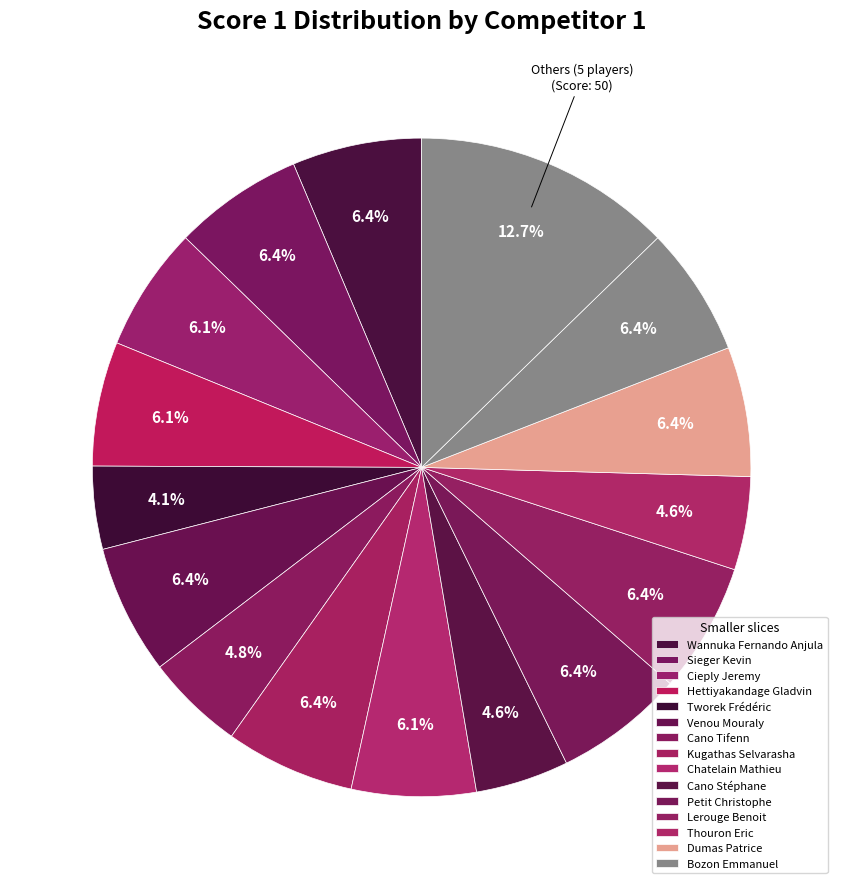

How many slices are in this pie chart?

16